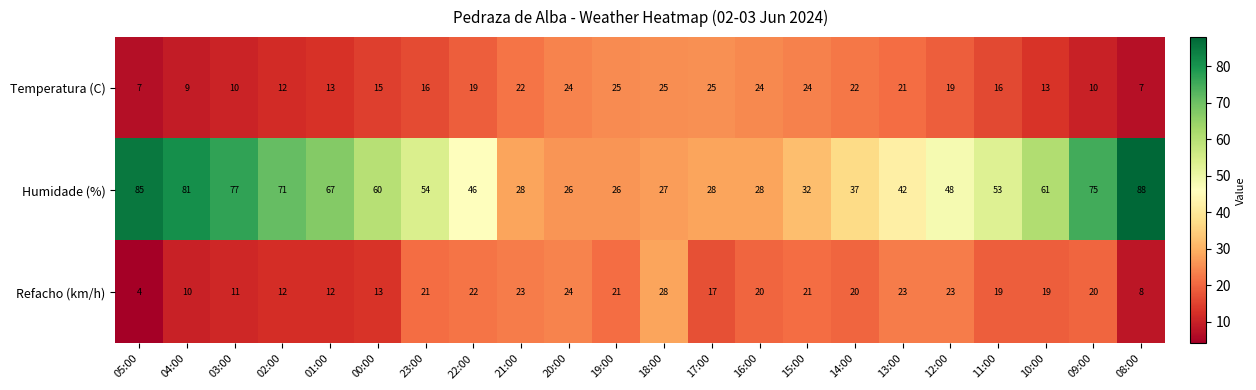

Rank the series by their maximum value, from lowest to highest.

Temperatura (C), Refacho (km/h), Humidade (%)